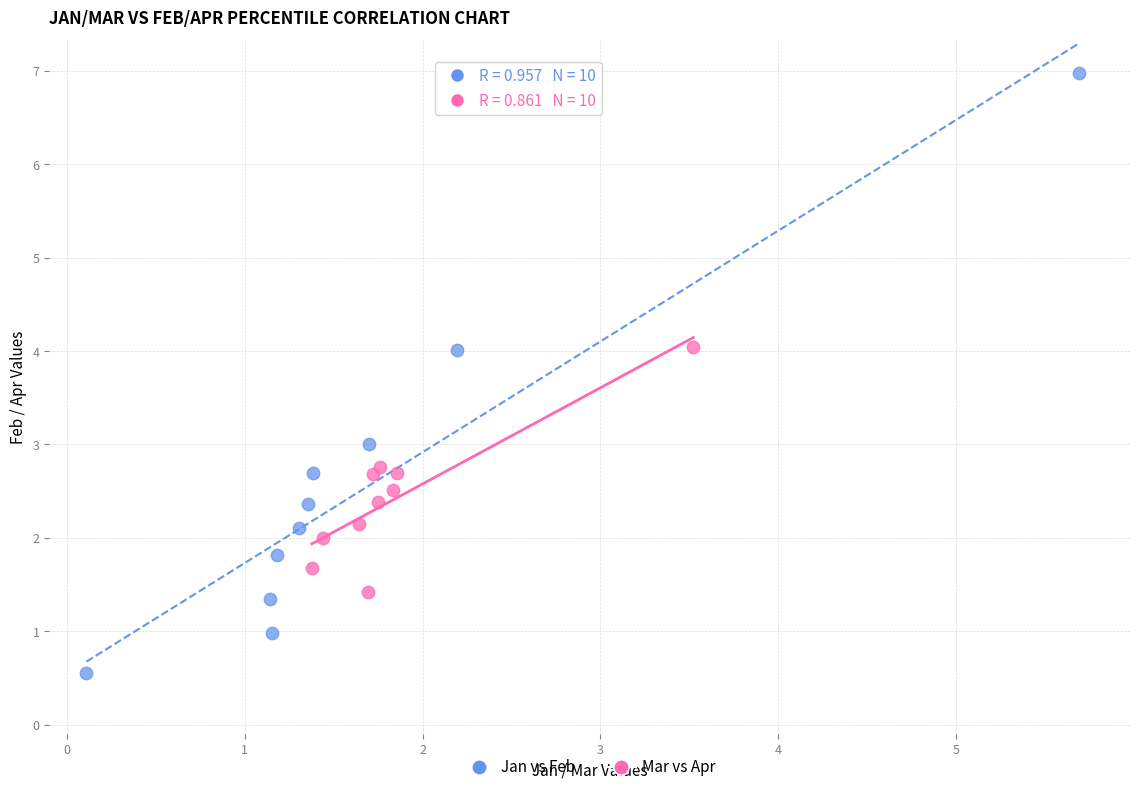

Which series contains the highest Y value?

Jan vs Feb